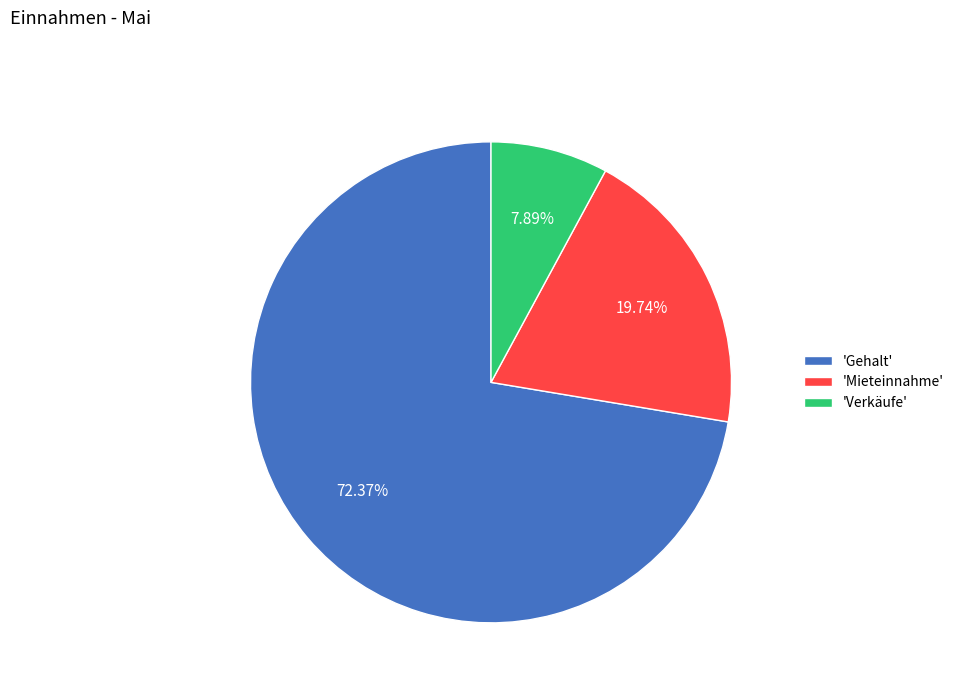

What is the majority slice?

'Gehalt'